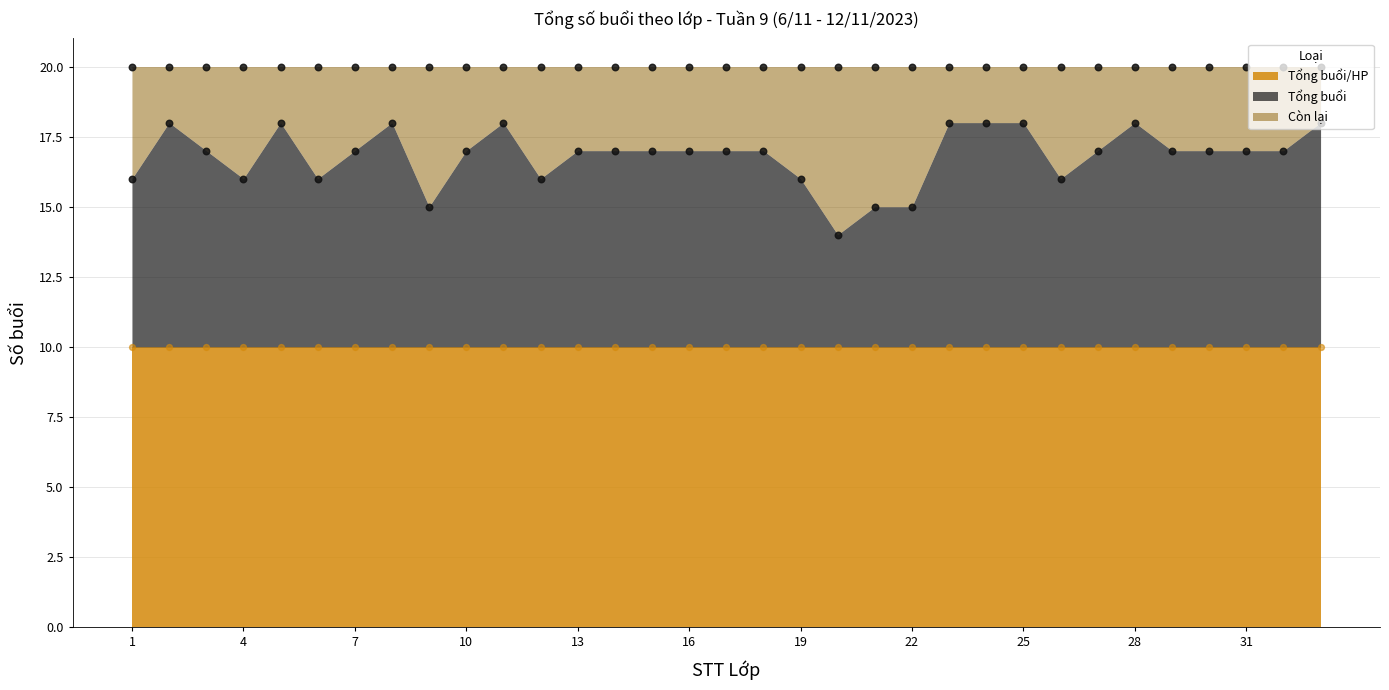

What are all the series names shown in the legend?

Tổng buổi/HP, Tổng buổi, Còn lại